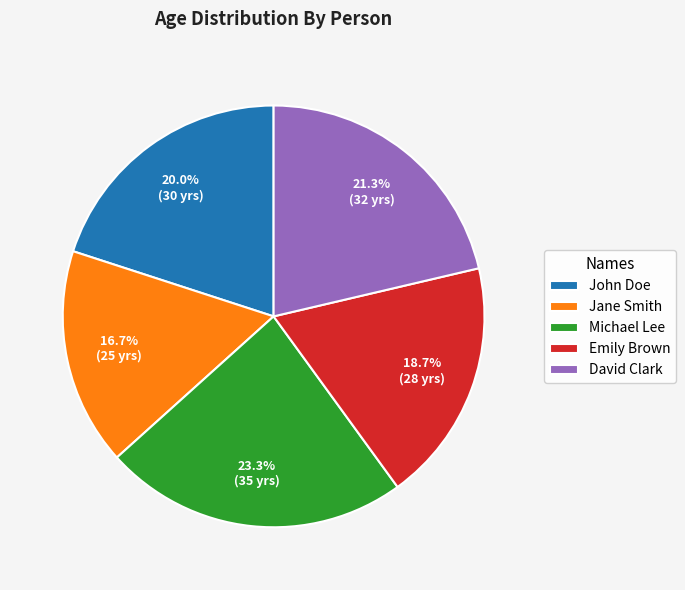

Which category has the biggest portion of the pie?

Michael Lee